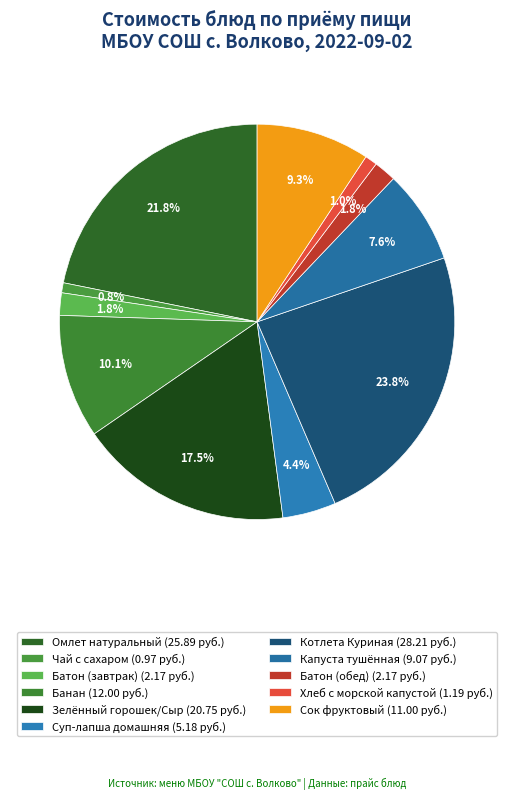

To the nearest percent, what percentage of the pie is Котлета Куриная?

24%